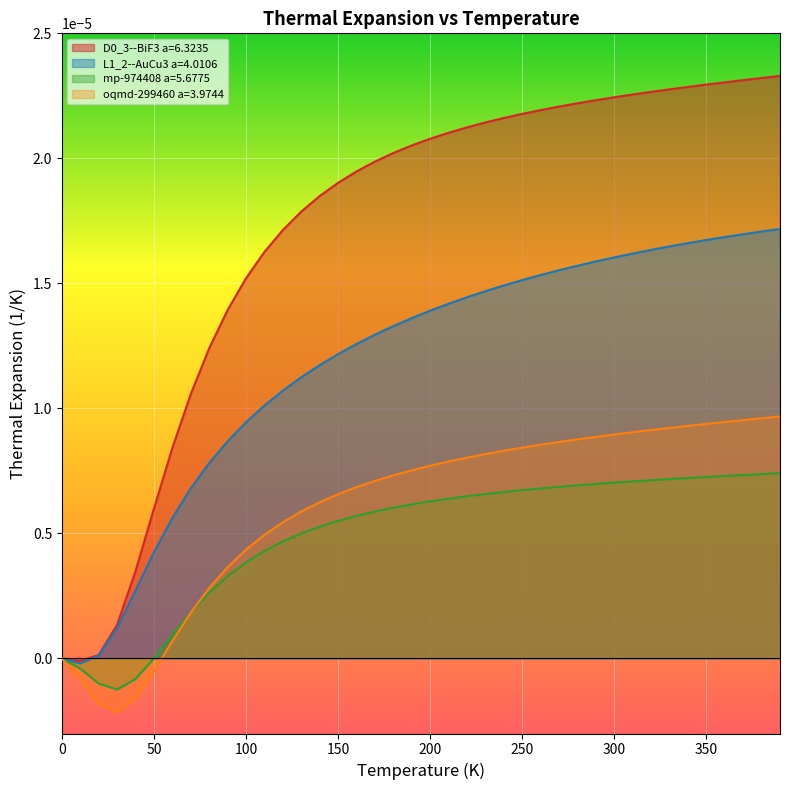

True or false: L1_2--AuCu3 a=4.0106 and mp-974408 a=5.6775 intersect in this chart.

False